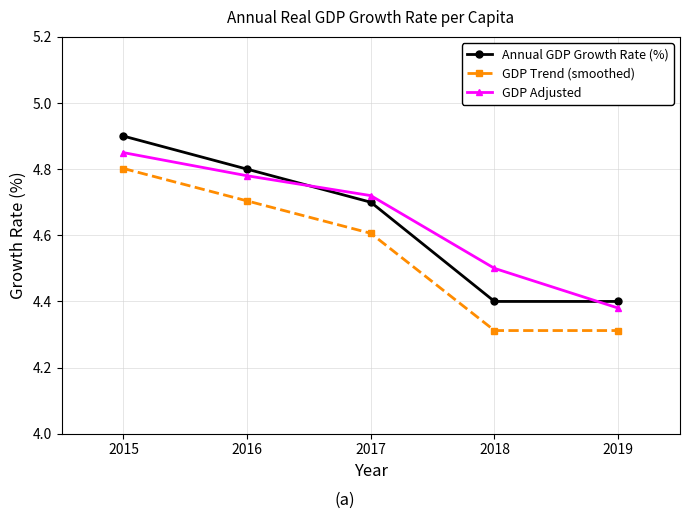

At which category is the sum across all series the highest?

2015